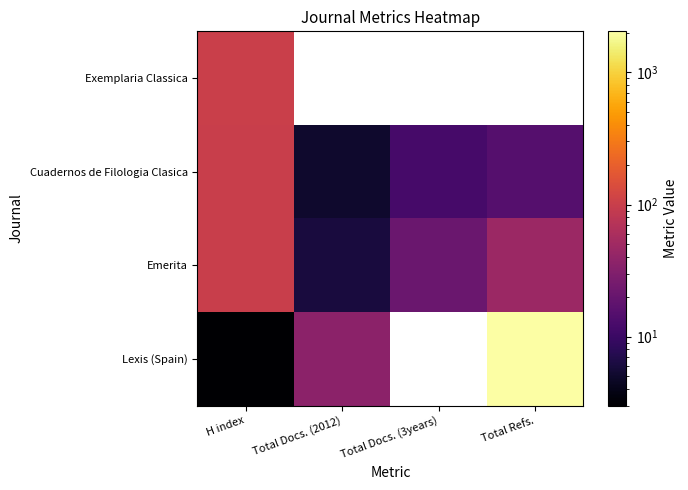

Which category has the highest value across all series?

Total Refs.